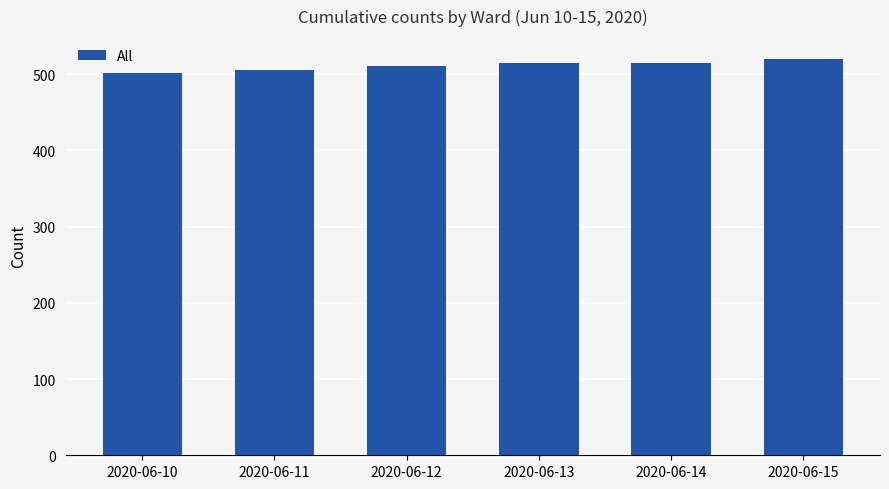

What is the difference between the maximum and second lowest values?

14